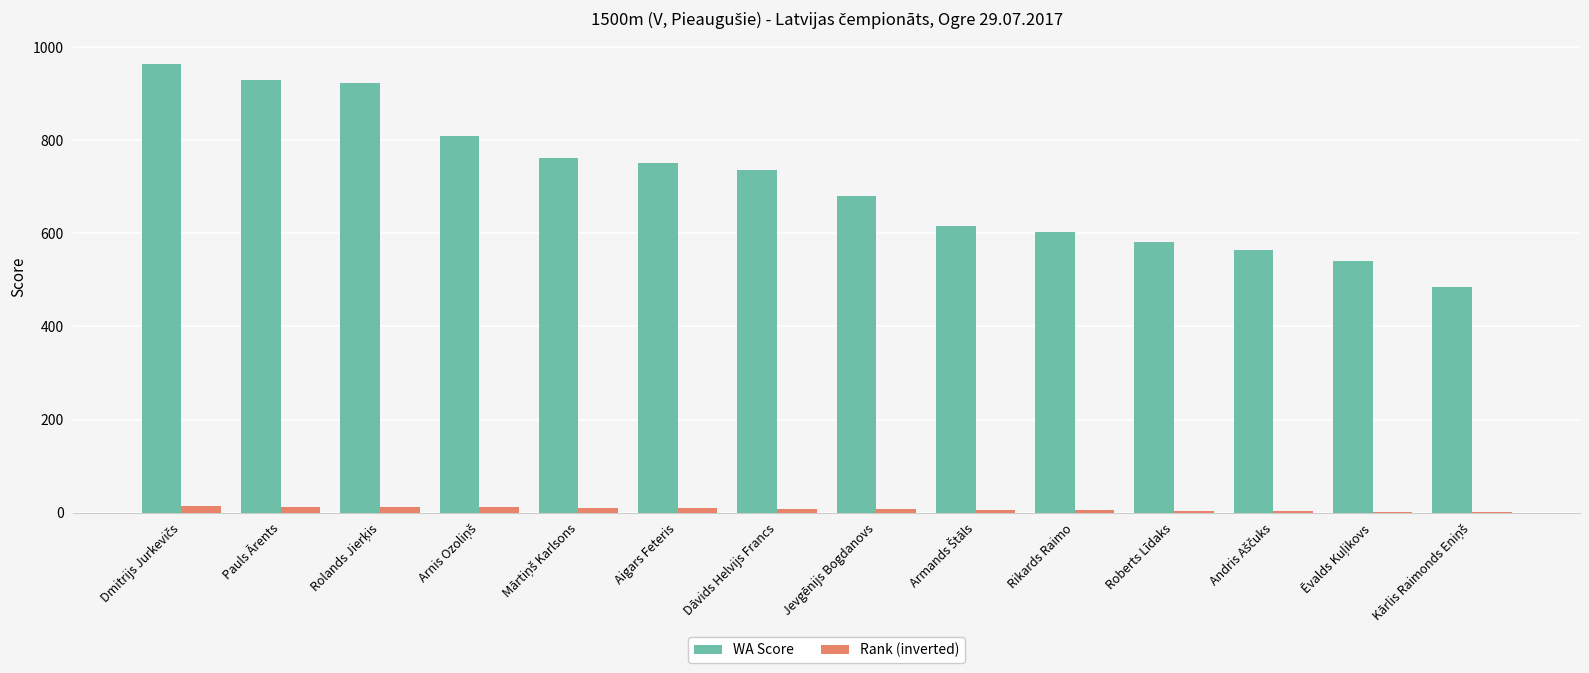

The WA Score series shows 1525 at Pauls Ārents. True or false?

False